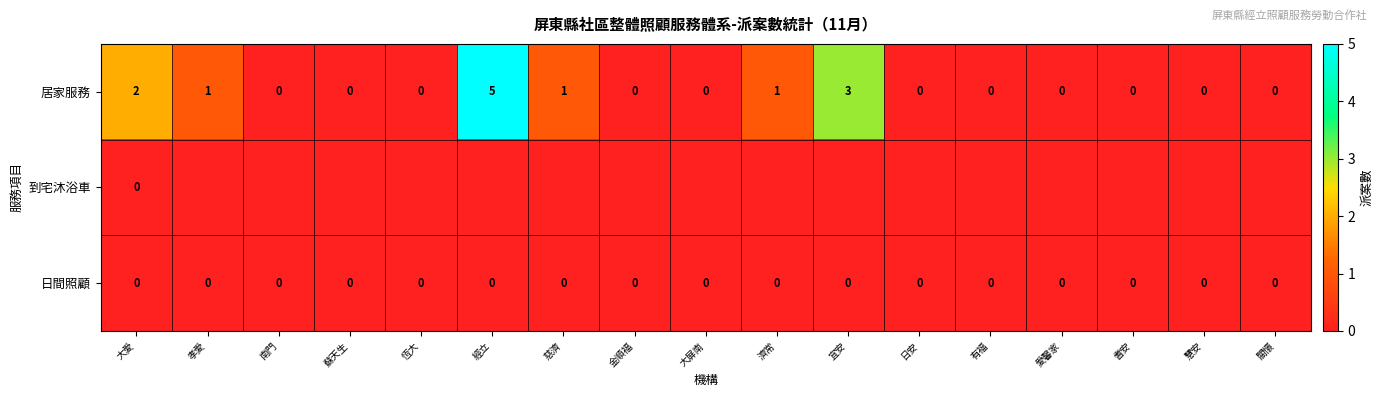

Which category has the highest value in the 居家服務 series?

經立